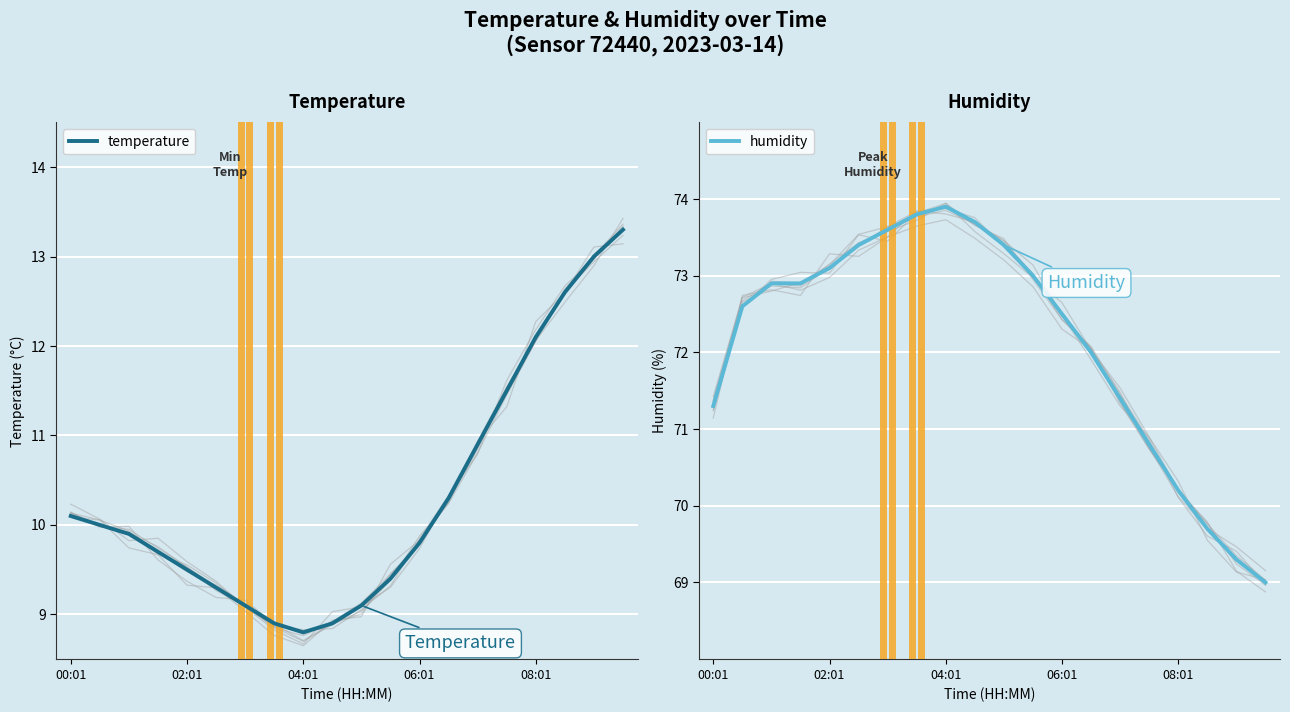

Is it true that humidity equals 102.6 at 06:01?

False